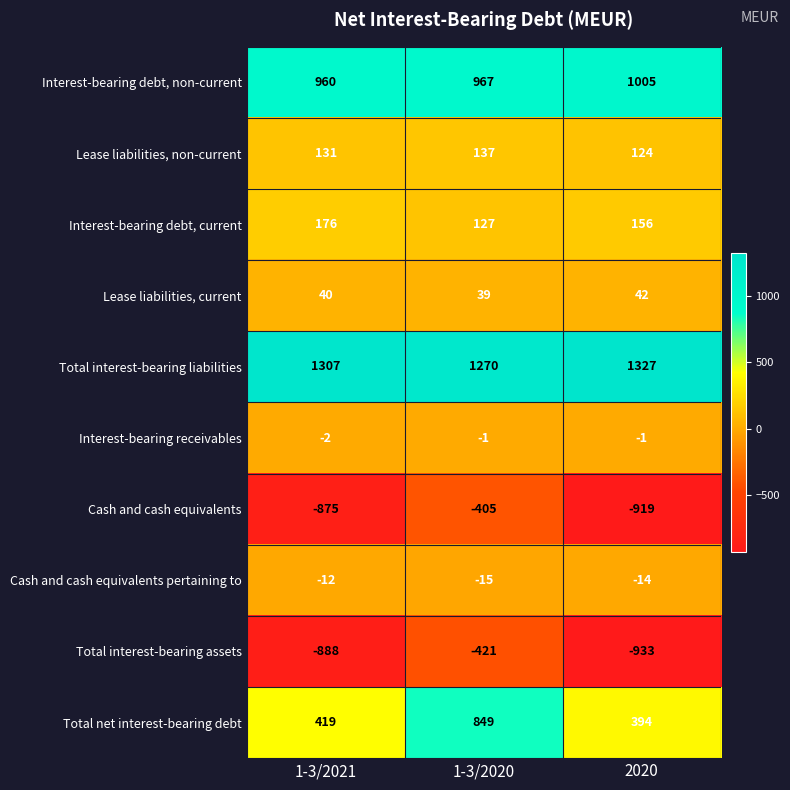

Is it true that Total interest-bearing assets equals -669 at 1-3/2020?

False